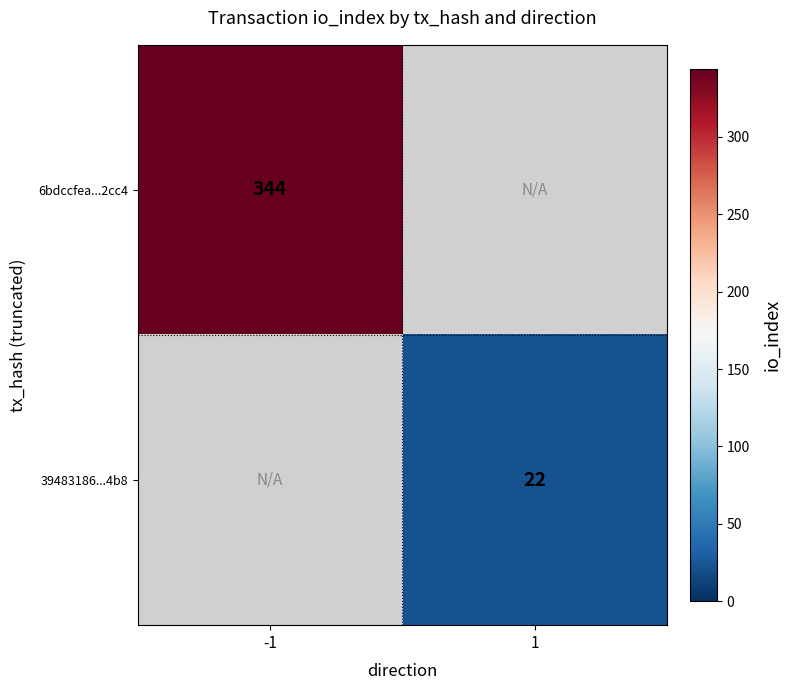

Is it true that 6bdccfea...2cc4 equals 344 at -1?

True